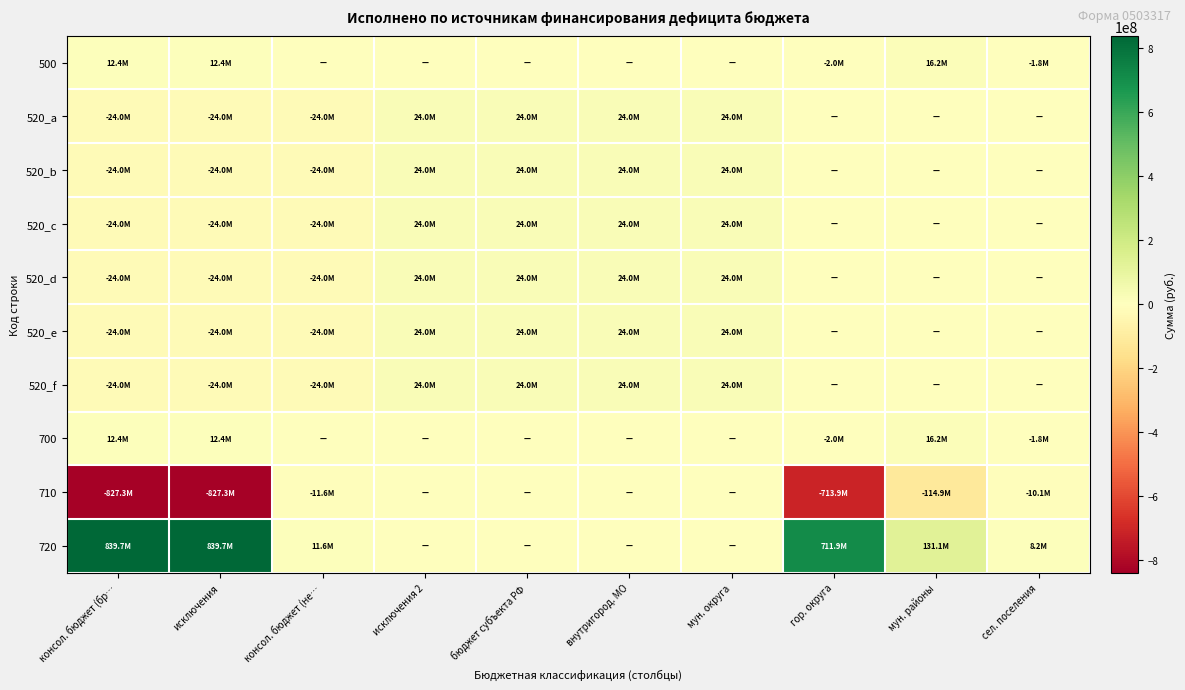

Which label corresponds to the largest value in the chart?

консол. бюджет (бр…